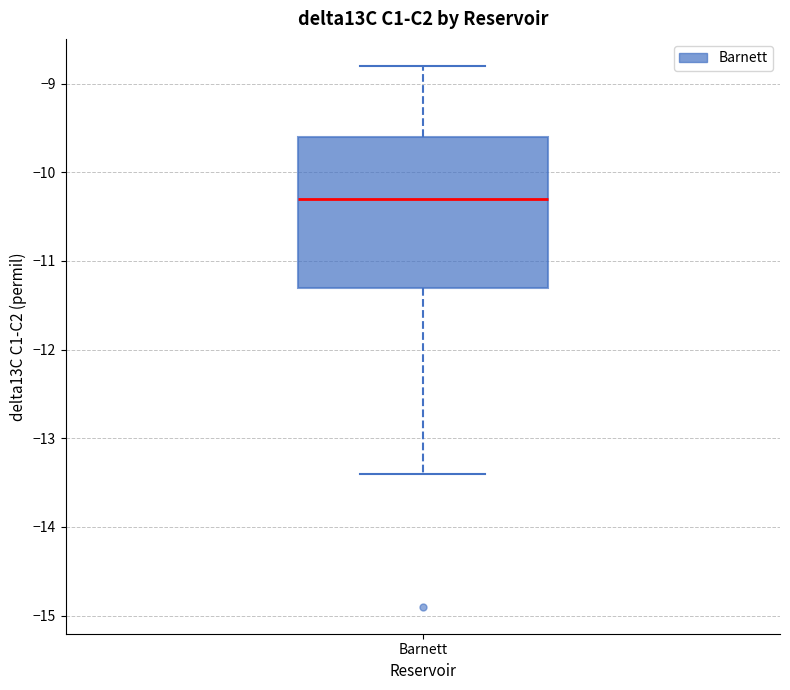

Where does the median line of the box for Barnett sit on the y-axis? The values are not printed on the chart, so give them approximately, as read against the axis.

-10.3